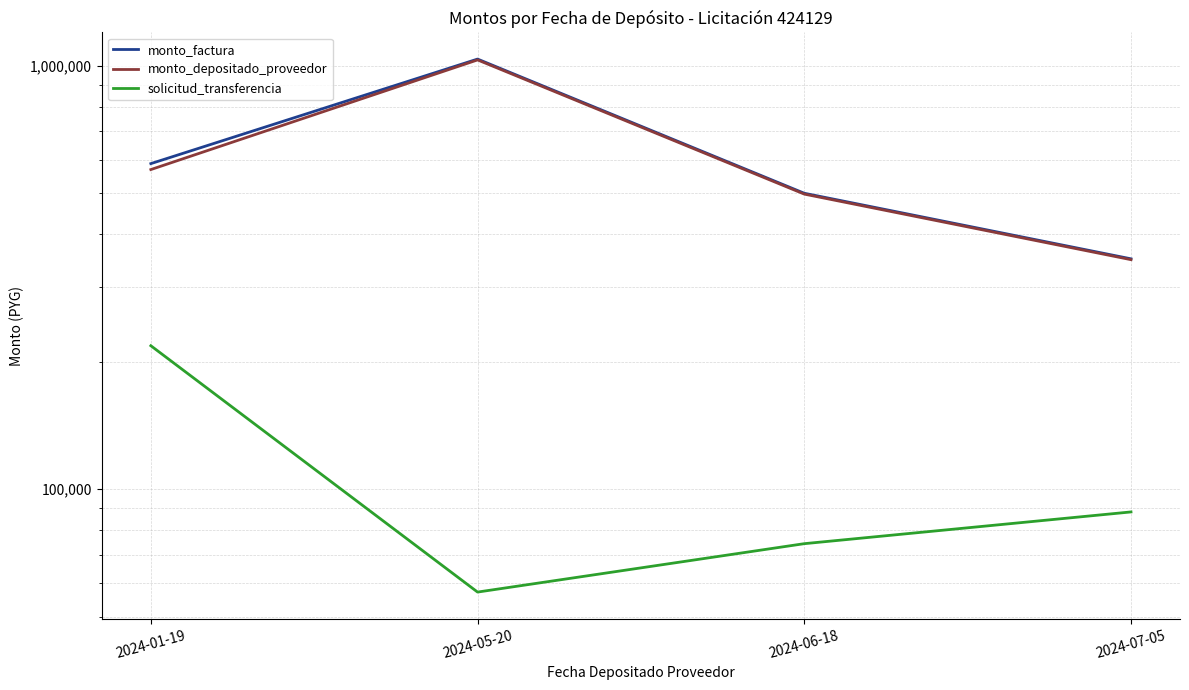

How many values in the monto_factura series are below 587500?

2